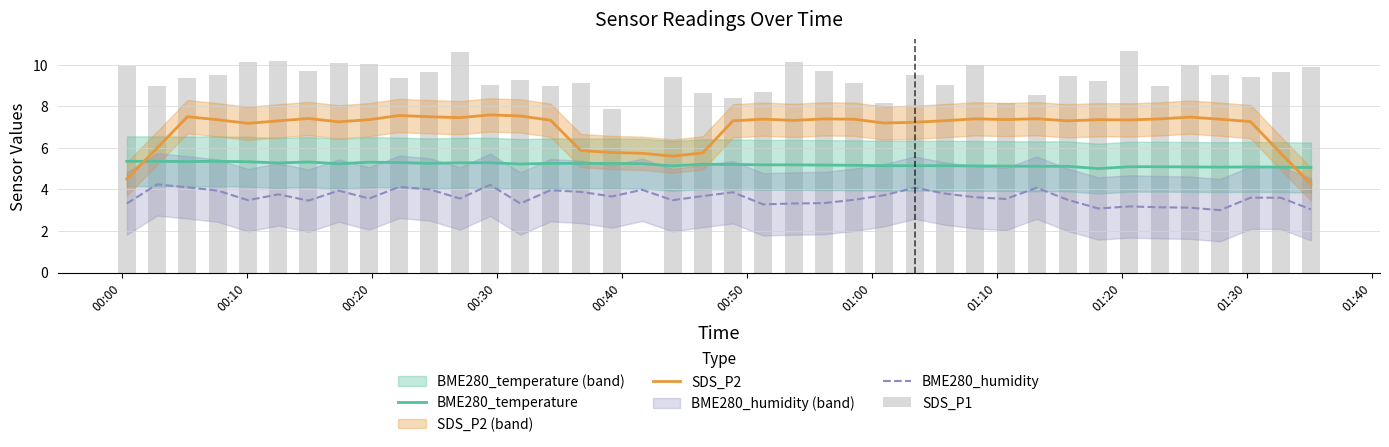

At how many categories does at least one series exceed 8?

38